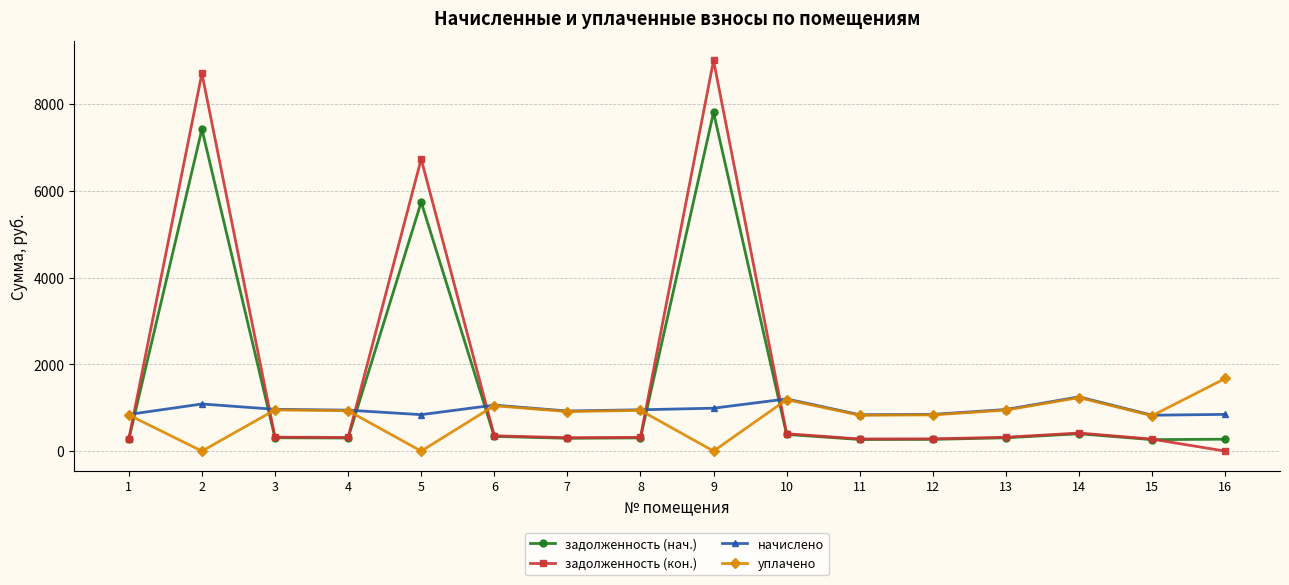

Which series has the widest spread of values?

задолженность (кон.)